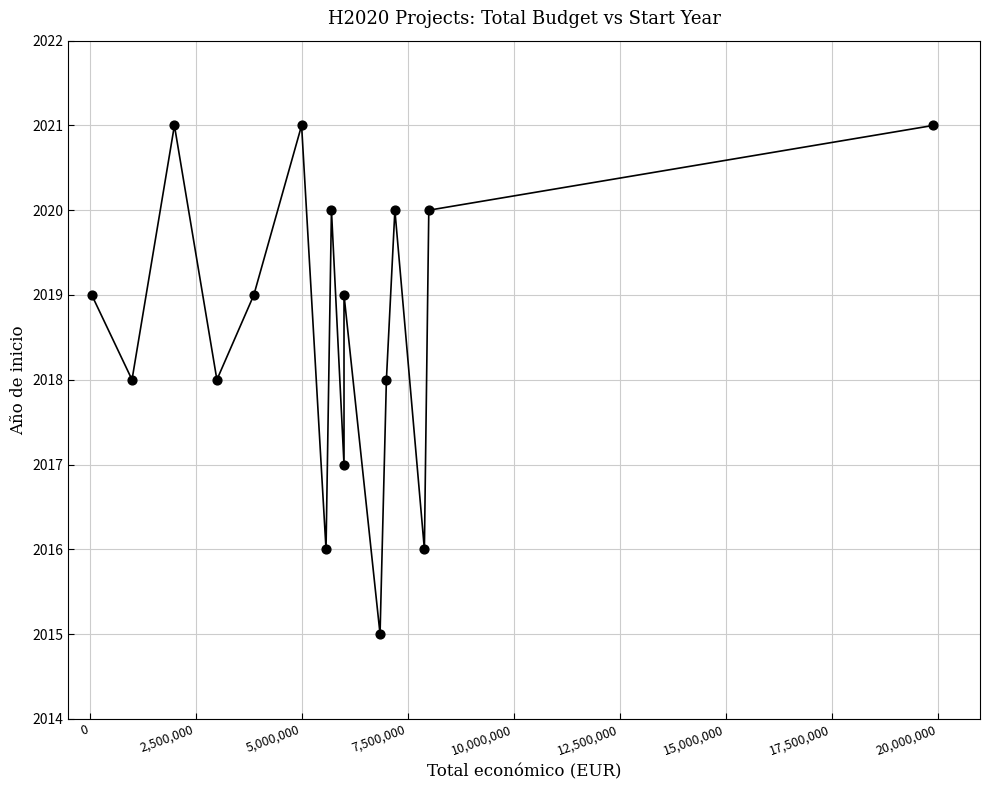

What is the range of Y values (max minus min)?

6